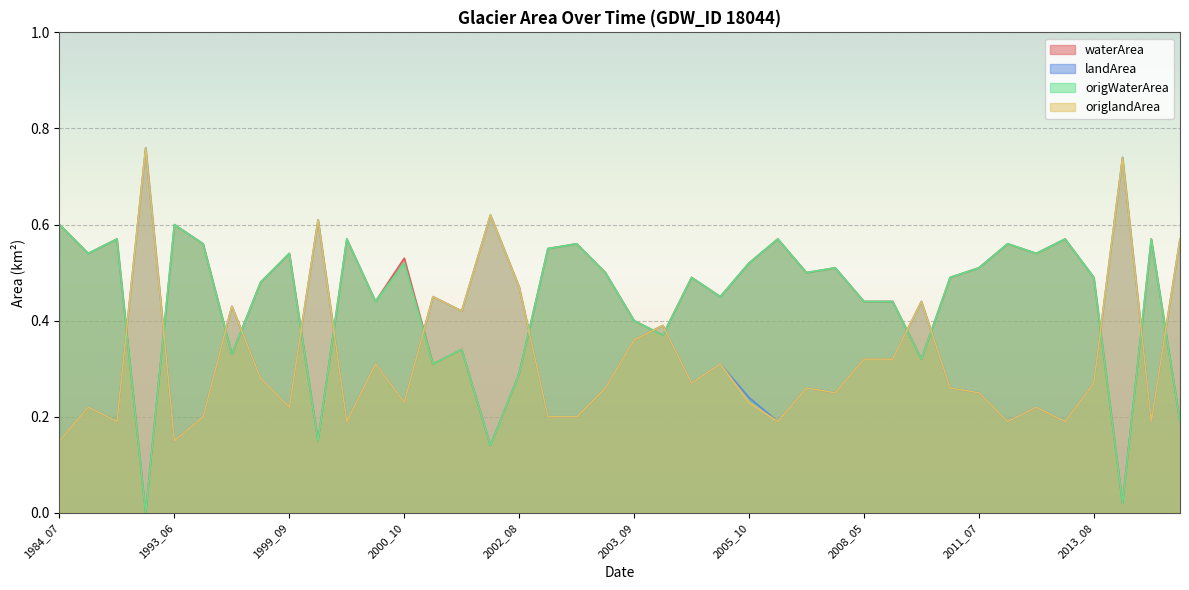

The value of origlandArea at 2002_07 is 0.6. True or false?

True